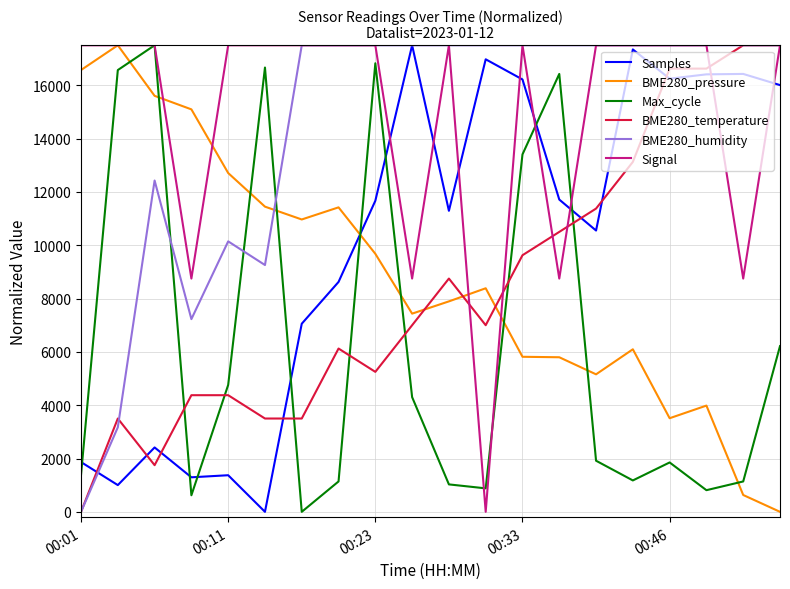

What is the highest value of the Samples series?

17500.0